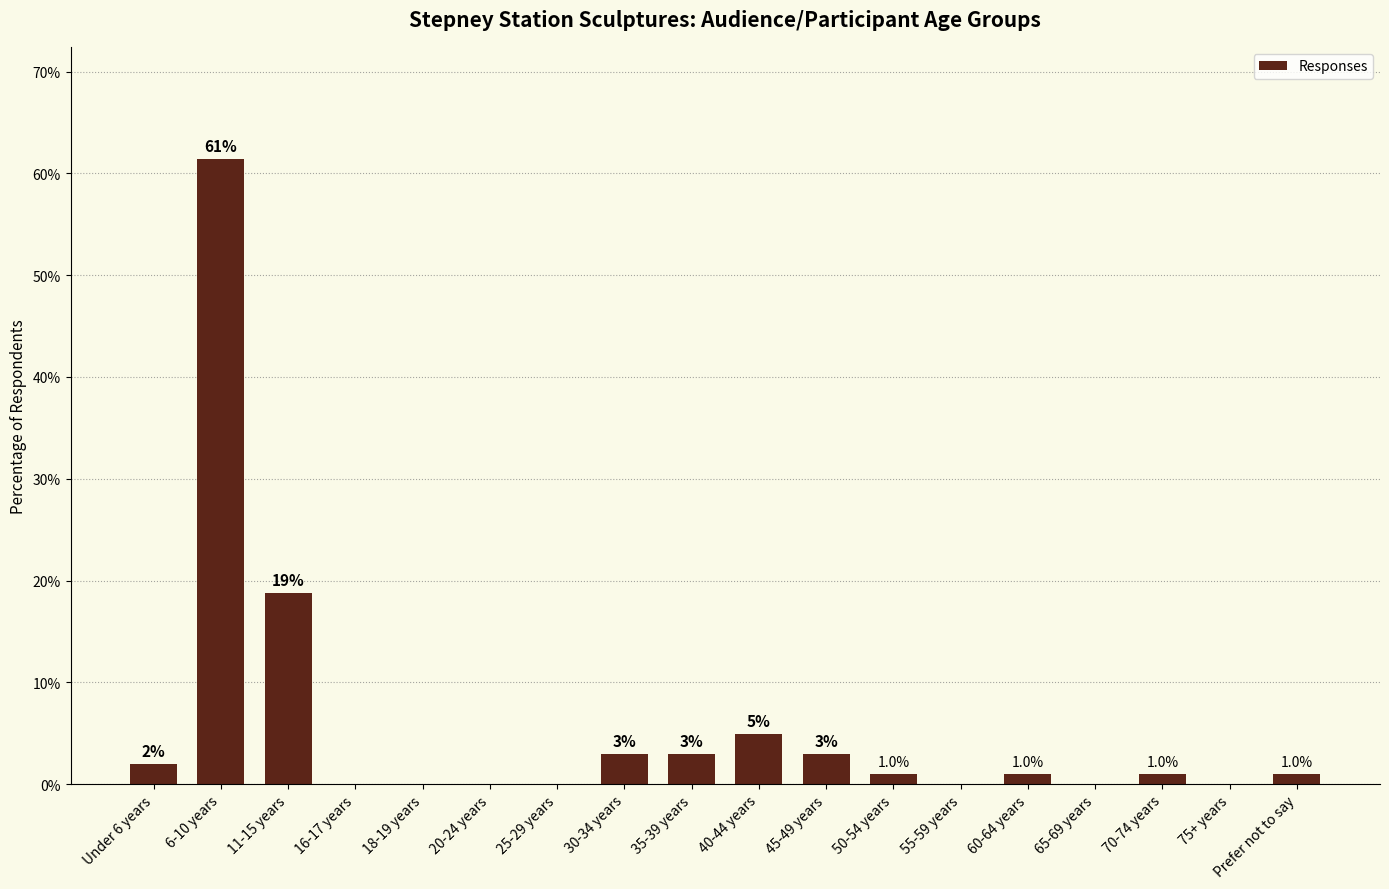

At which category does the chart reach its peak across all series?

6-10 years